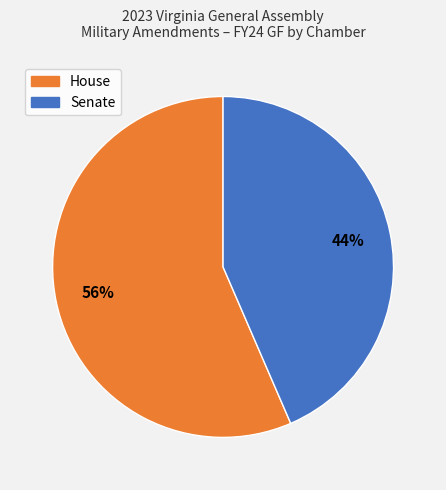

Is there a majority slice in this chart?

Yes